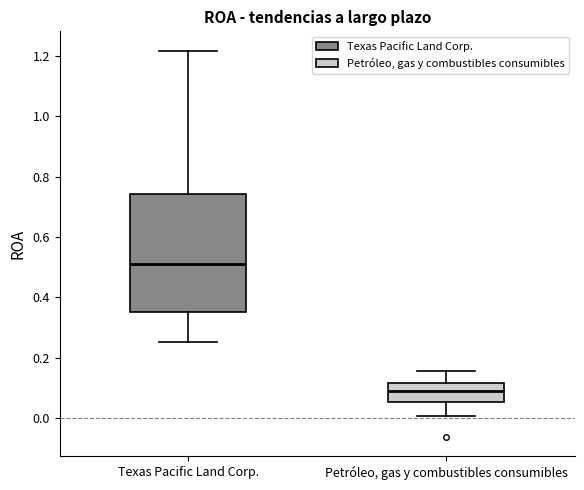

Which box has the highest median line?

Texas Pacific Land Corp.